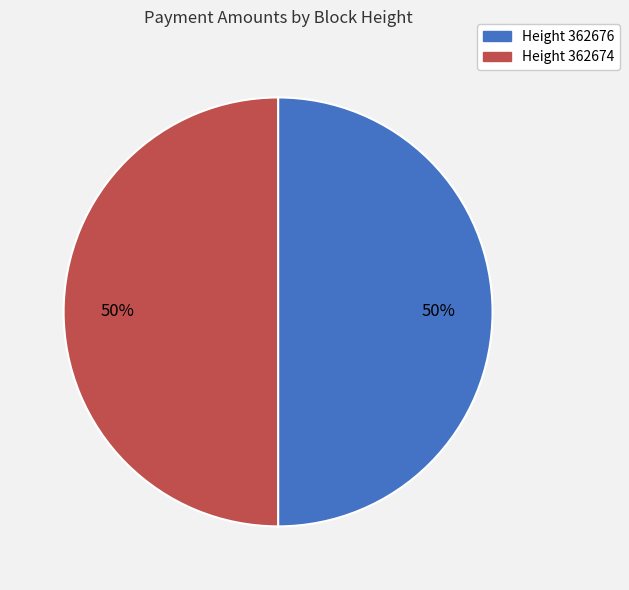

To the nearest percent, what percentage of the pie is Height 362676?

50%